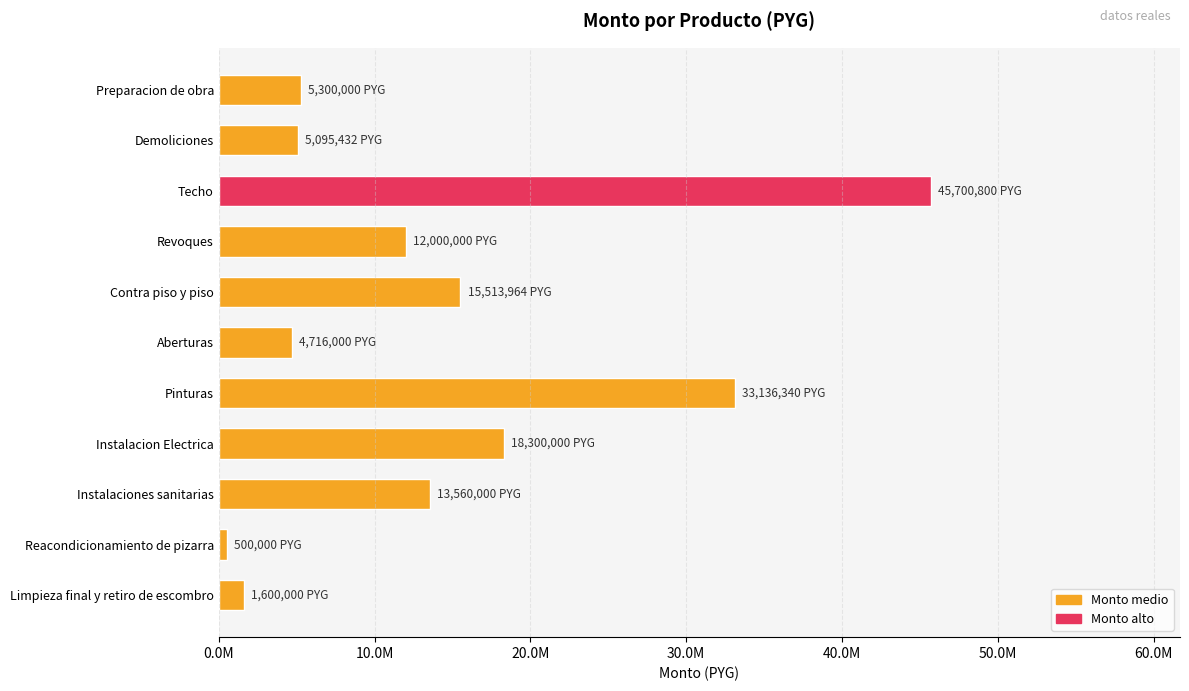

Does the chart contain any negative values?

No